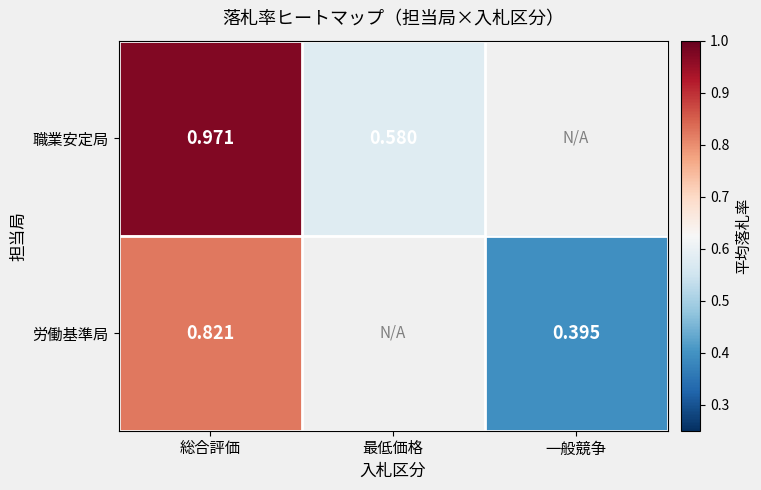

What is the minimum value shown in the chart?

0.4